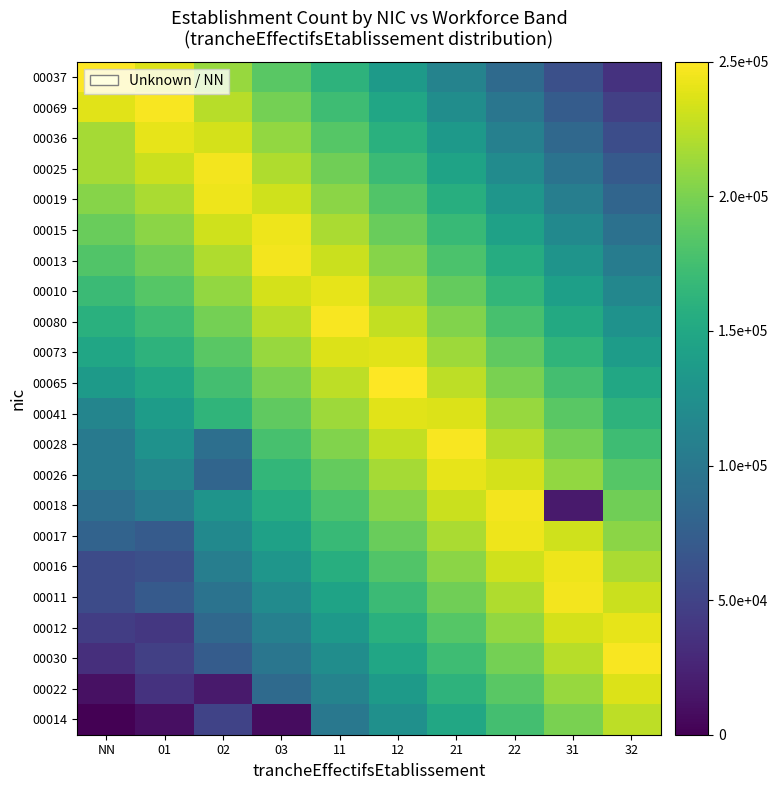

Count the number of data series in this chart.

22